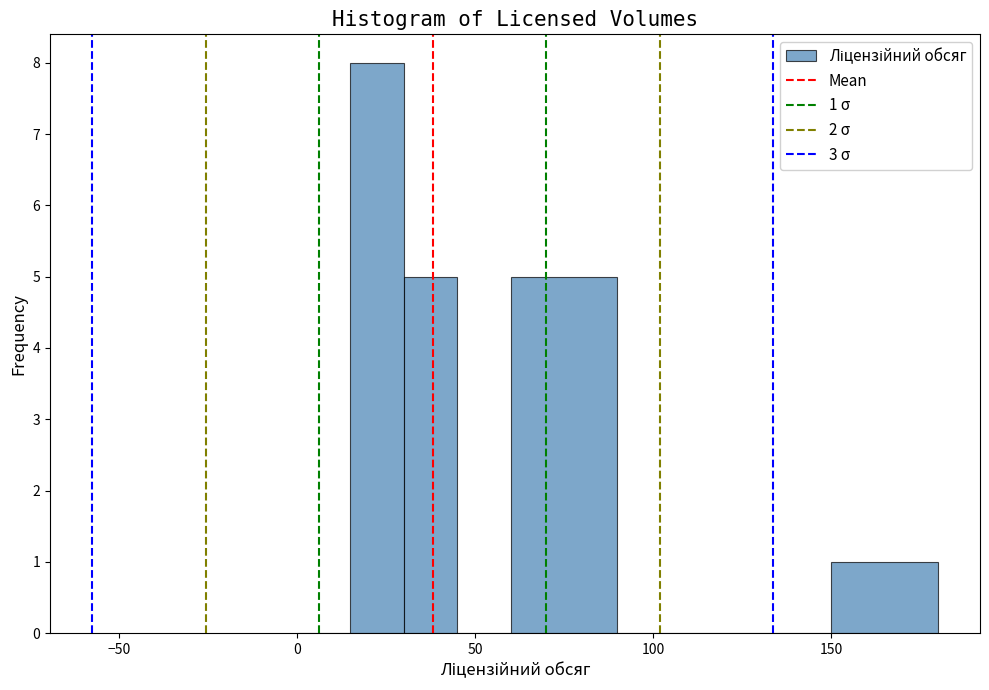

Read against the x-axis, roughly where is the centre of the tallest bar?

25